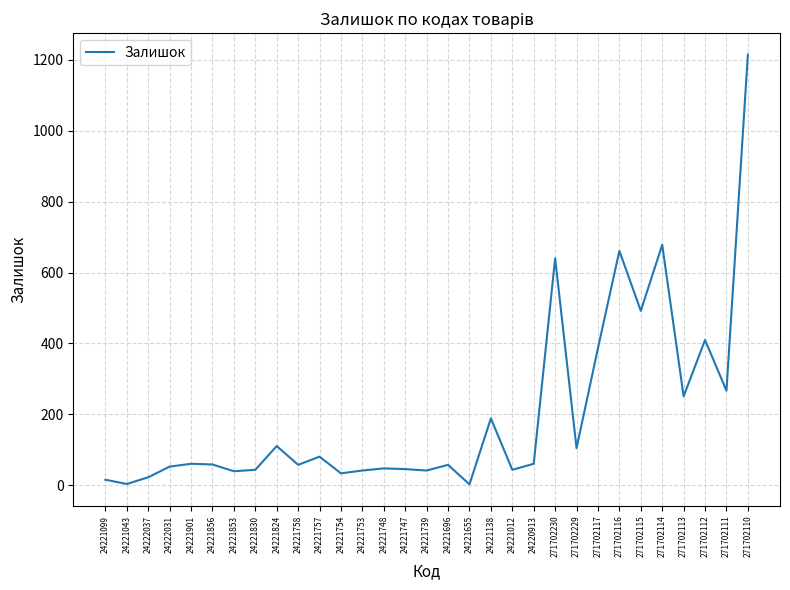

What is the sum of the values at 24221696 and 24222037?

81